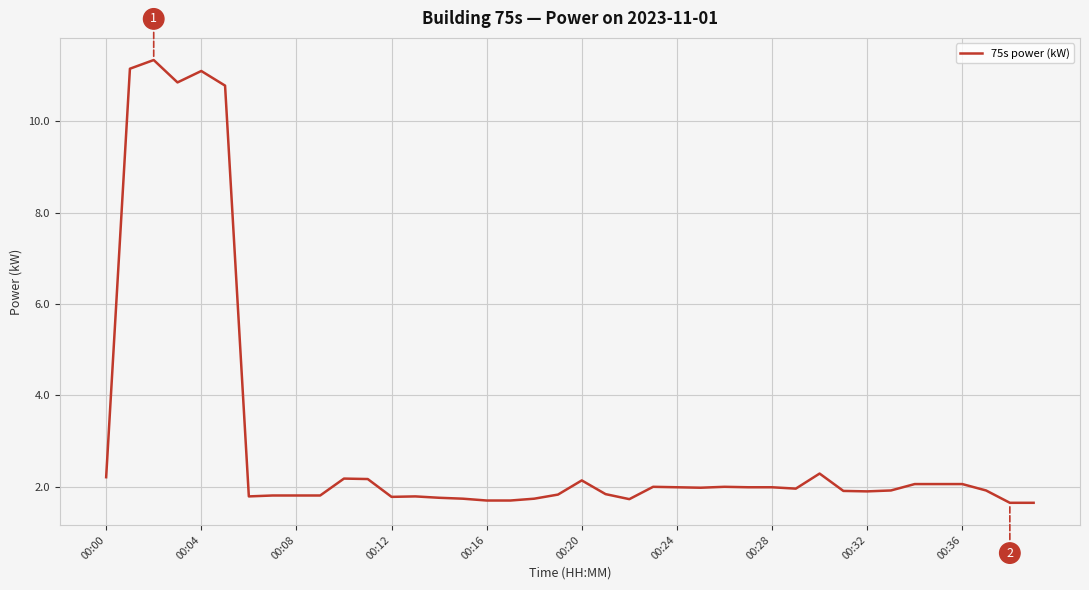

What is the greatest value displayed?

11.3